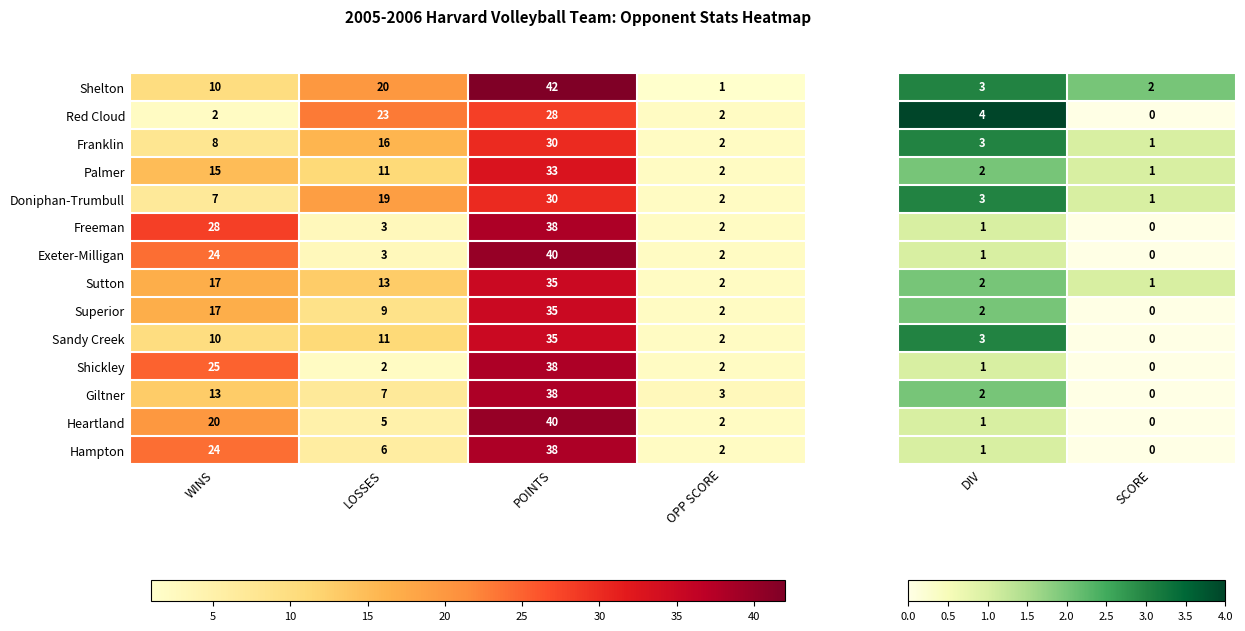

True or false: Sutton has a value of 17 at WINS.

True